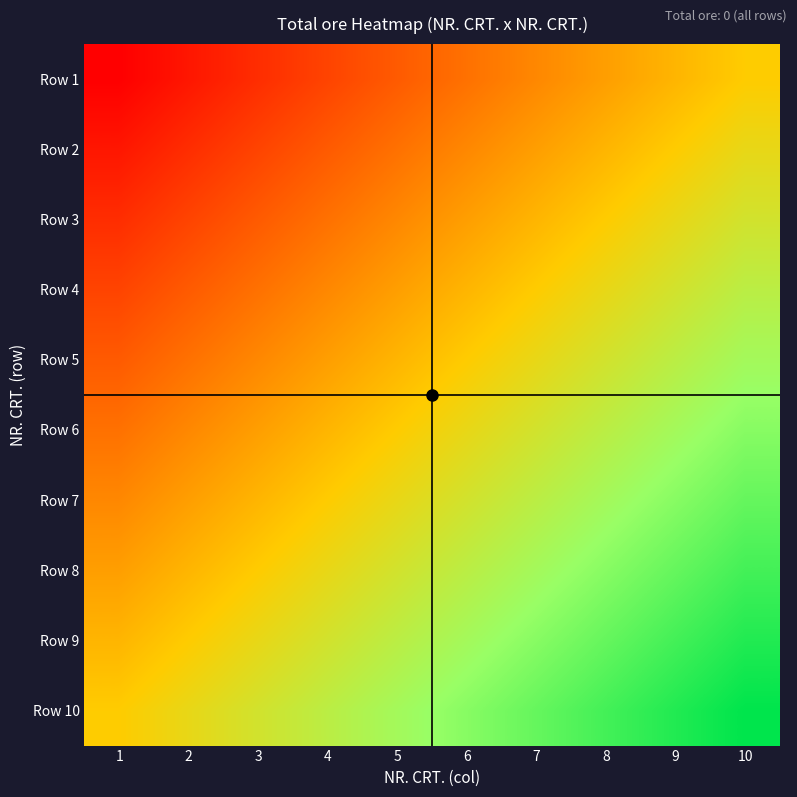

Which series has the largest range (max minus min)?

Row 1